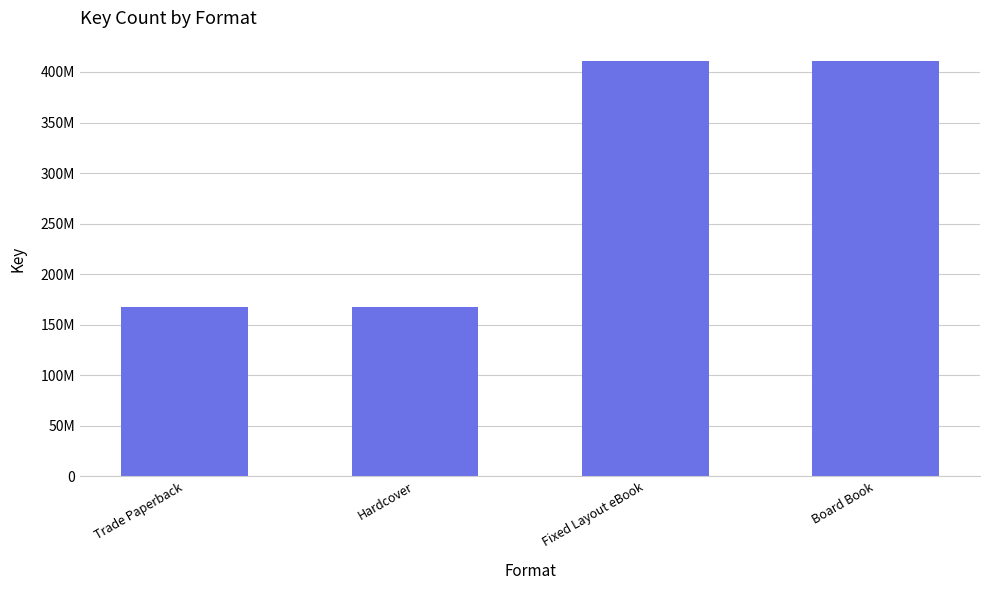

Are the bars horizontal?

No